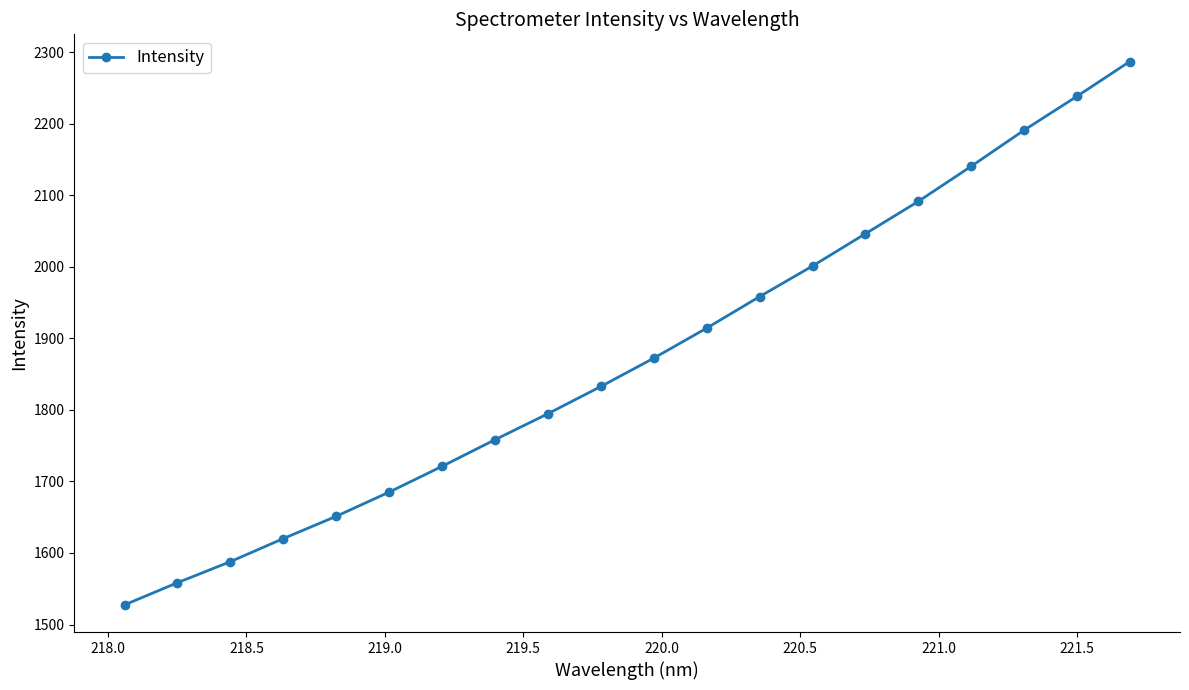

What is the average value?

1873.9